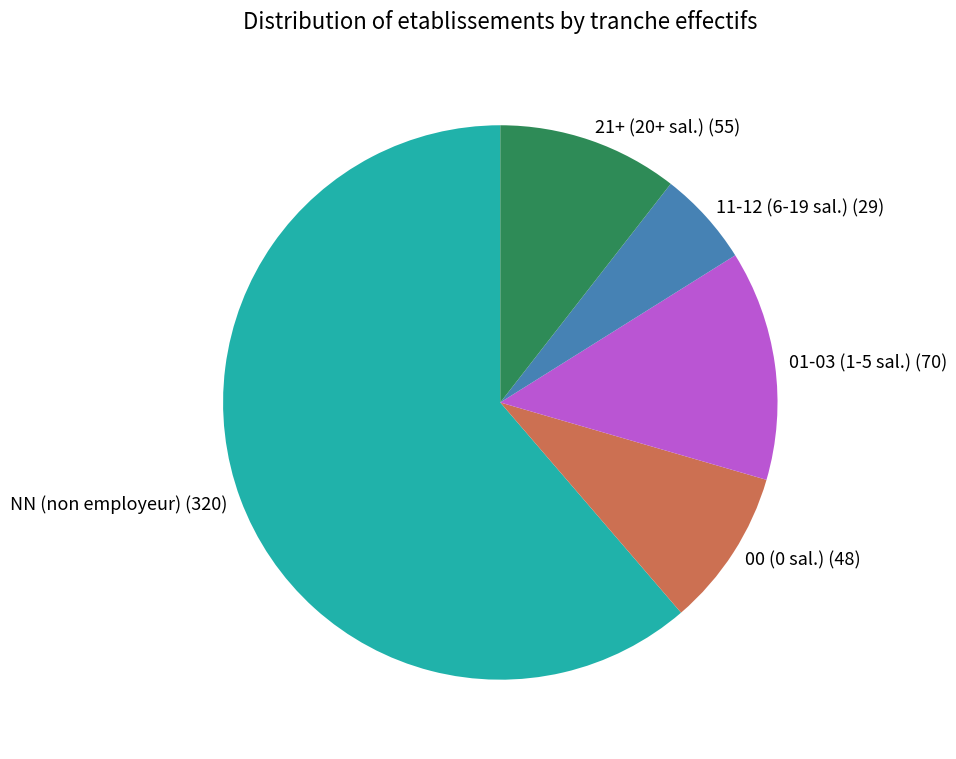

The NN (non employeur) slice represents 67% of the pie. True or false?

False